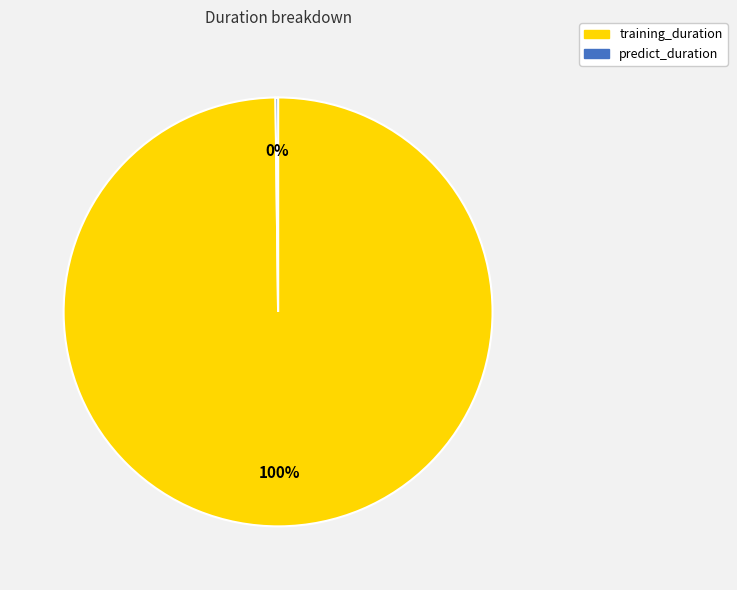

To the nearest percent, what is the difference between the largest and smallest slice percentages?

100%